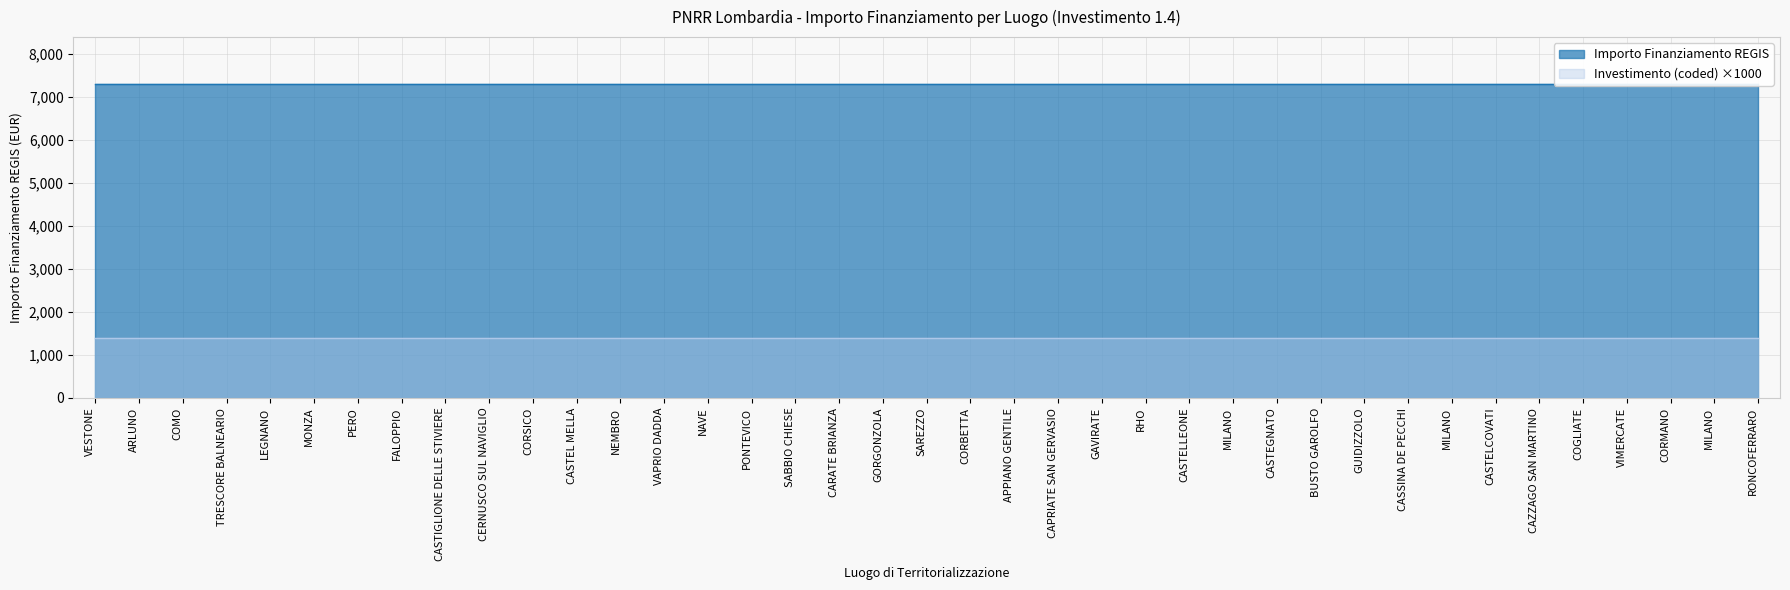

True or false: Investimento (coded) and Importo Finanziamento REGIS cross at least once.

False